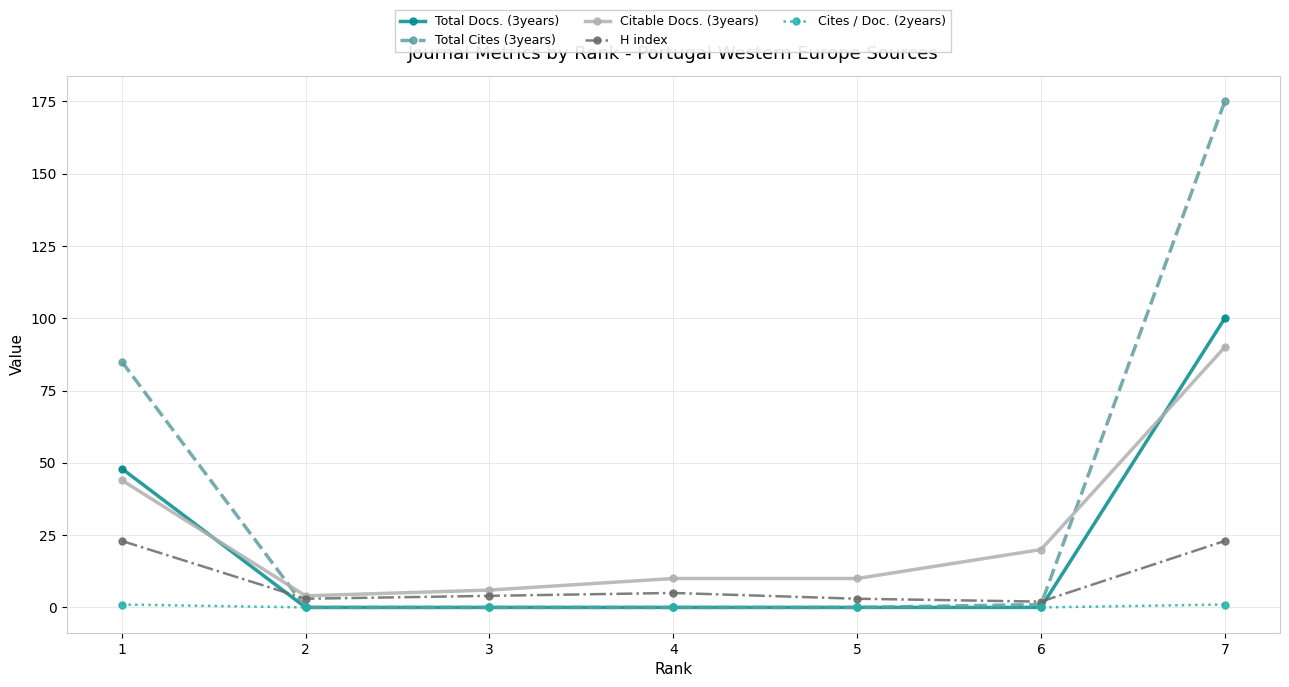

Which category has the highest value in the Citable Docs. (3years) series?

7